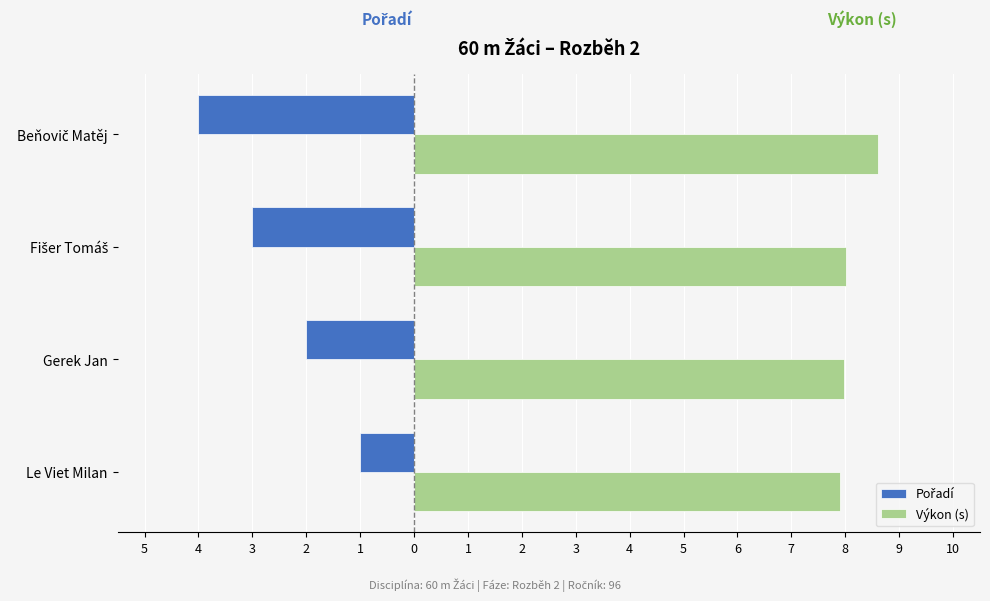

How many data points does each series have?

4